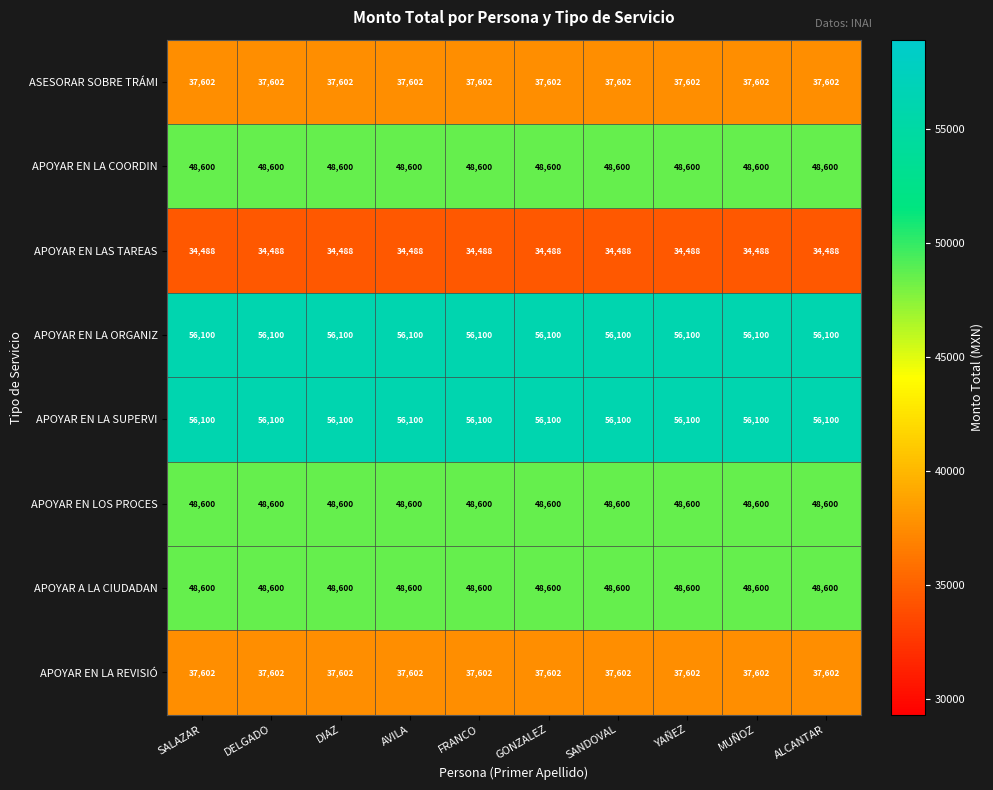

At how many categories does at least one series exceed 37989?

10